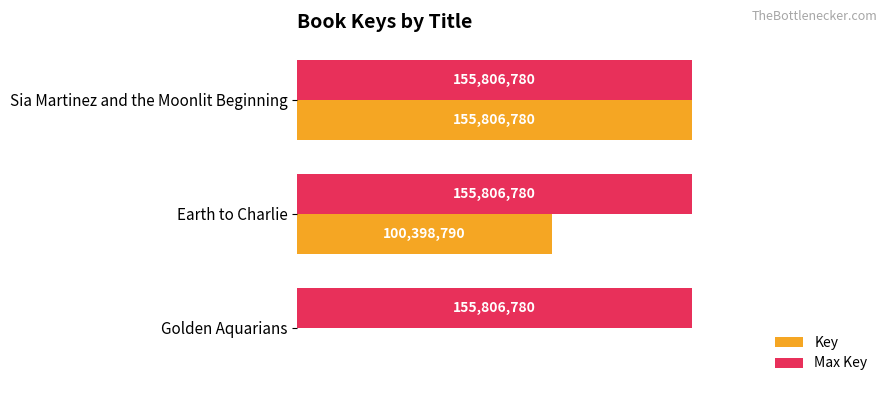

What are all the series names shown in the legend?

Key, Max Key